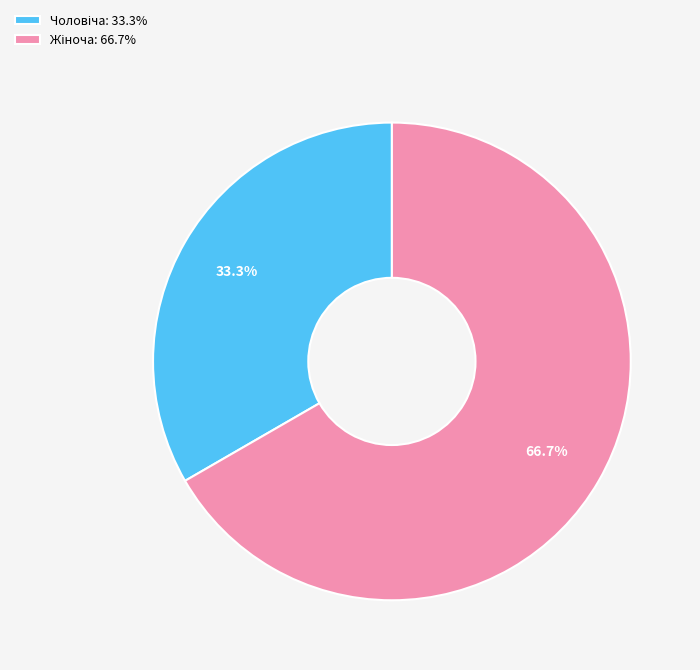

Is there a majority slice in this chart?

Yes